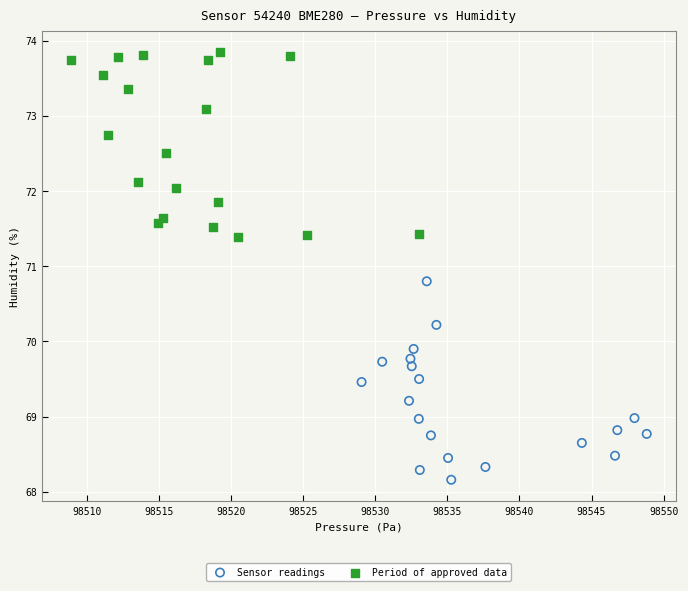

Which series has the largest Y range (max minus min)?

Sensor readings